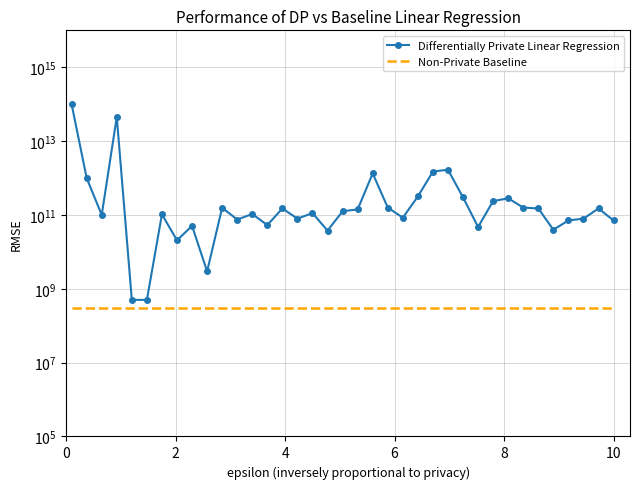

What is the lowest value of the Non-Private Baseline series?

300000000.0